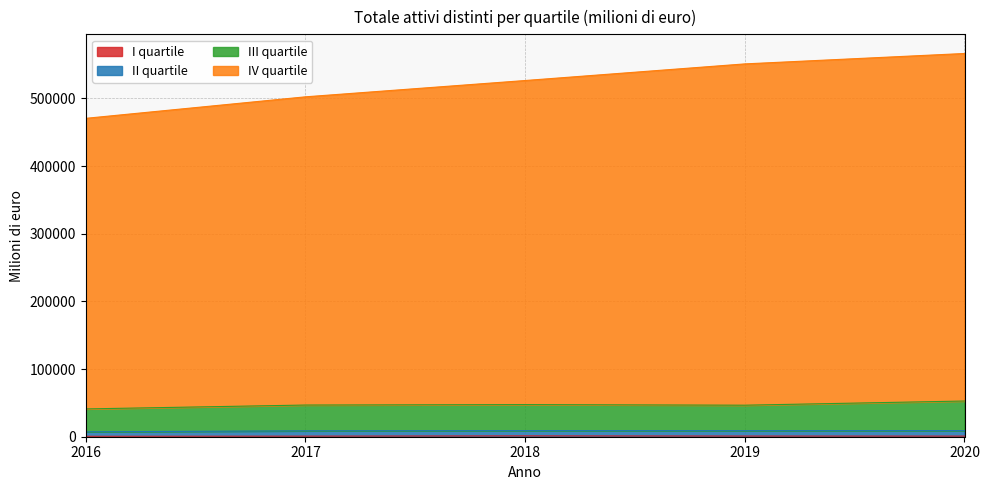

Which series changed the most between 2019 and 2020?

IV quartile